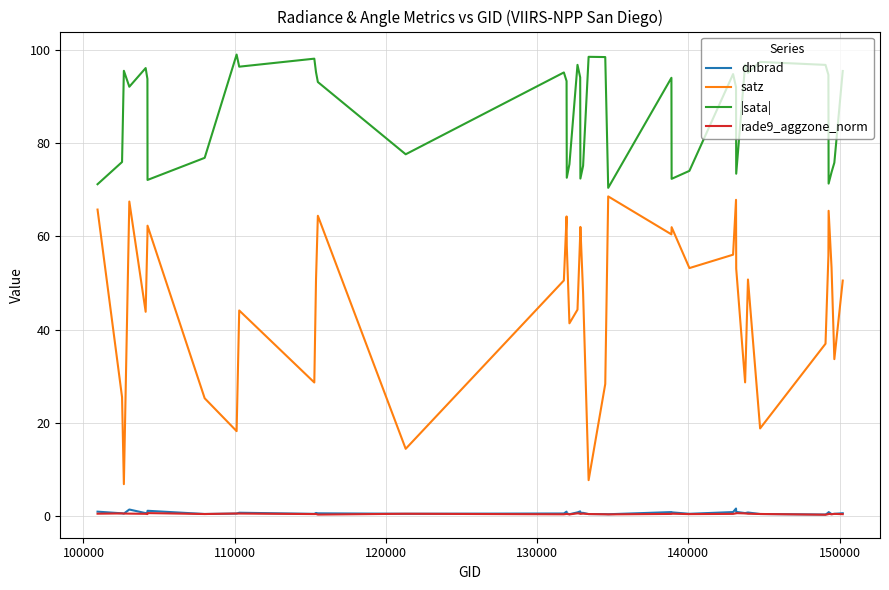

What is the minimum value for |sata|?

70.4